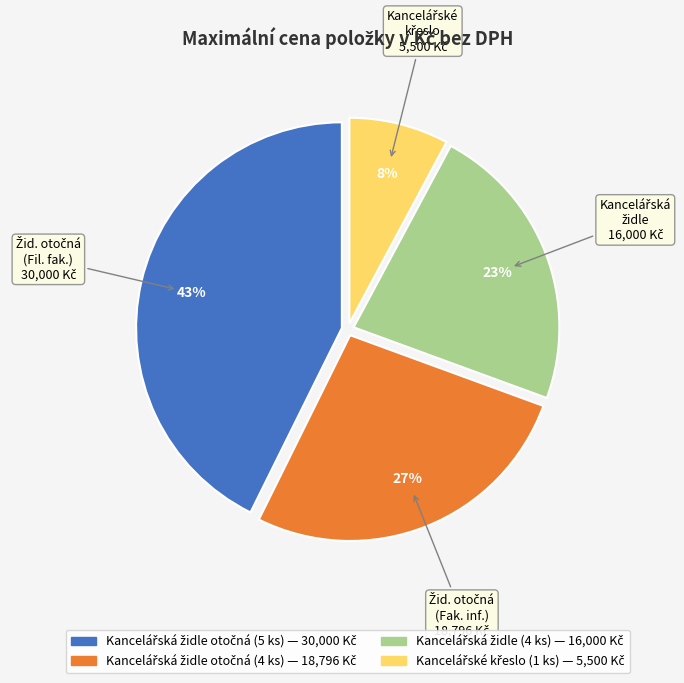

Does any single category account for the majority?

No